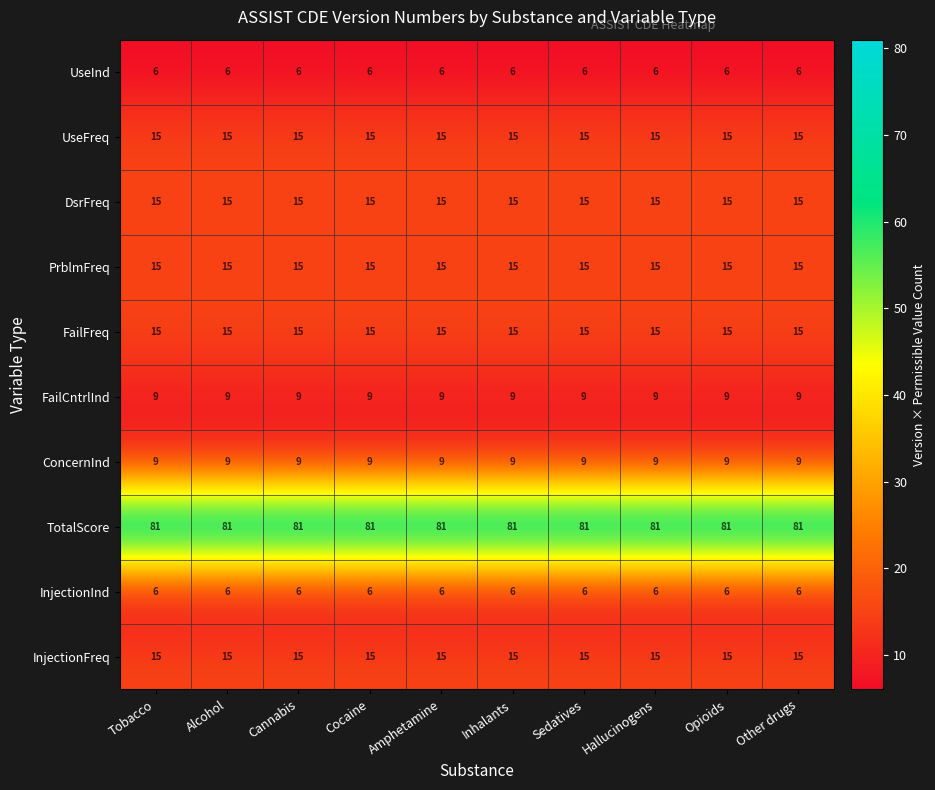

What is the smallest value displayed?

6